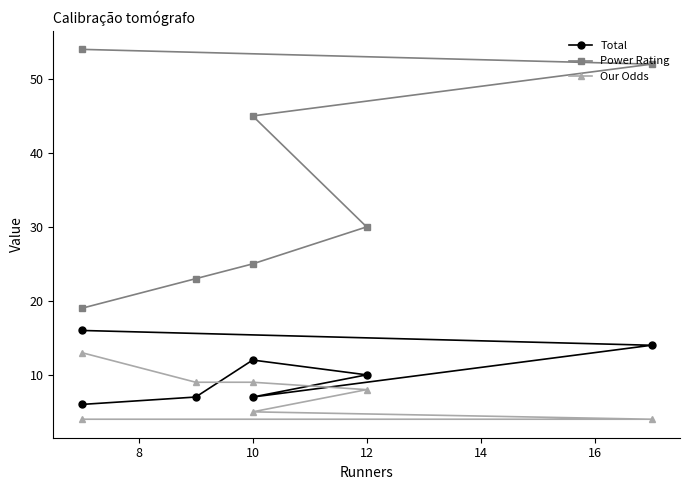

True or false: Total and Power Rating intersect in this chart.

False